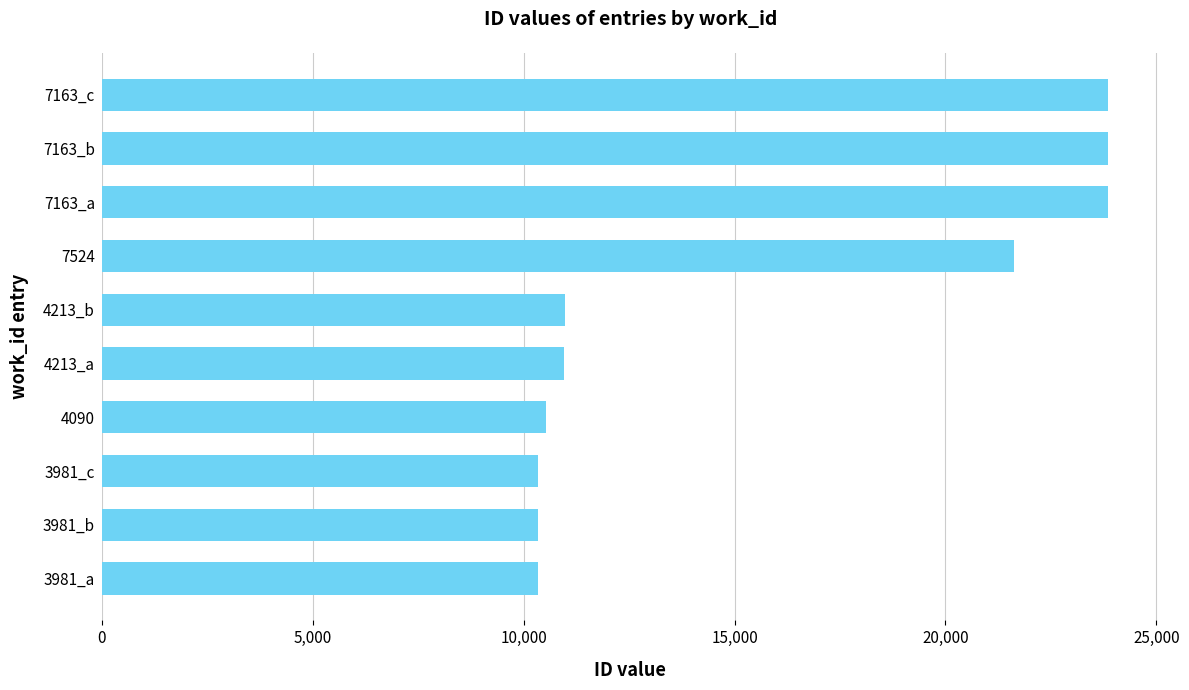

The chart shows a value of 13906 at 4090. True or false?

False